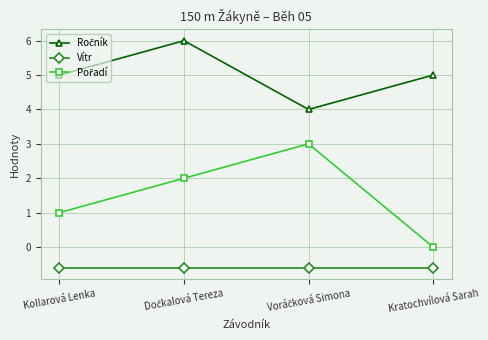

What is the maximum value shown in the chart?

6.0